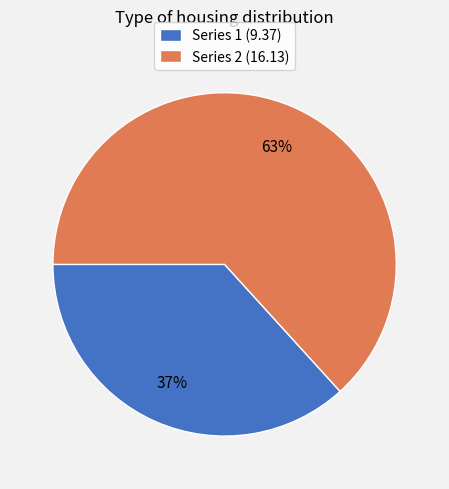

Which category has the smallest portion of the pie?

Series 1 (9.37)